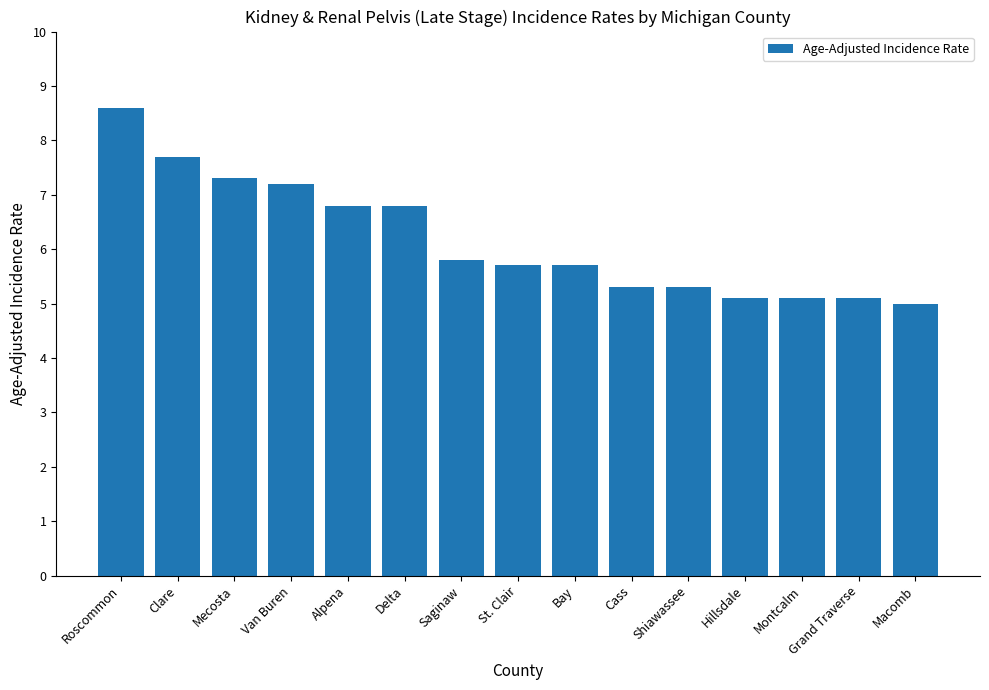

Which has a higher value, Alpena or Hillsdale?

Alpena